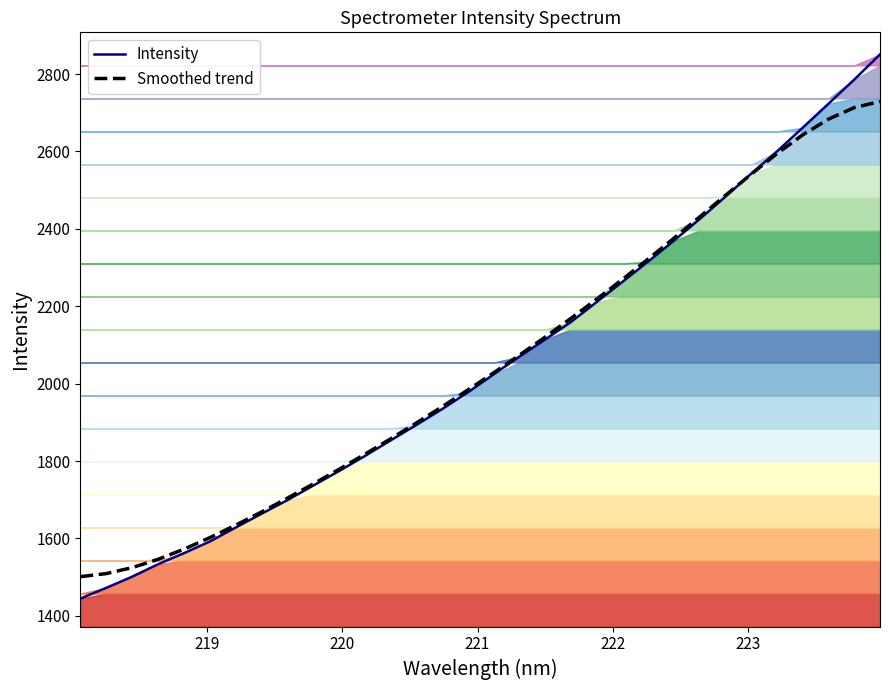

True or false: Smoothed trend and Intensity intersect in this chart.

True